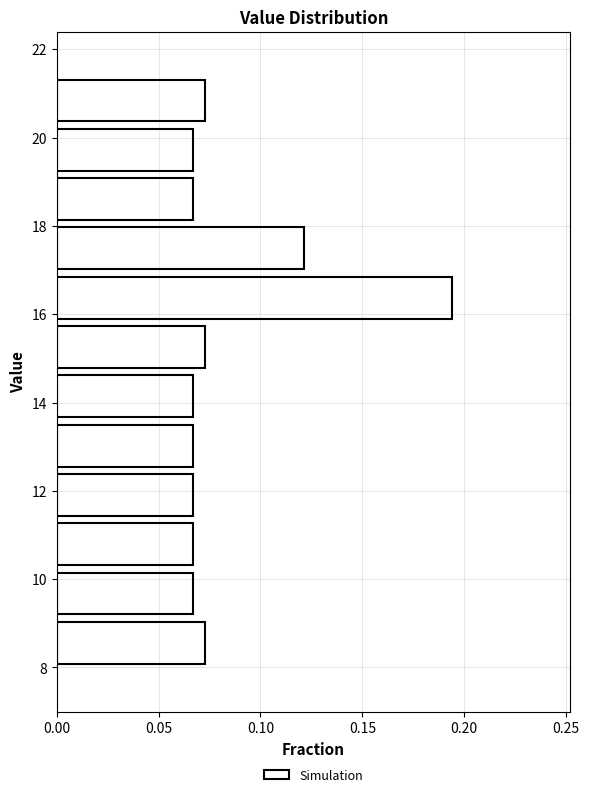

What is the length of the bar covering 14.8 to 15.8 on the y-axis? Neither the bar edges nor the lengths are printed on the chart, so give them approximately, as read against the axes.

0.075